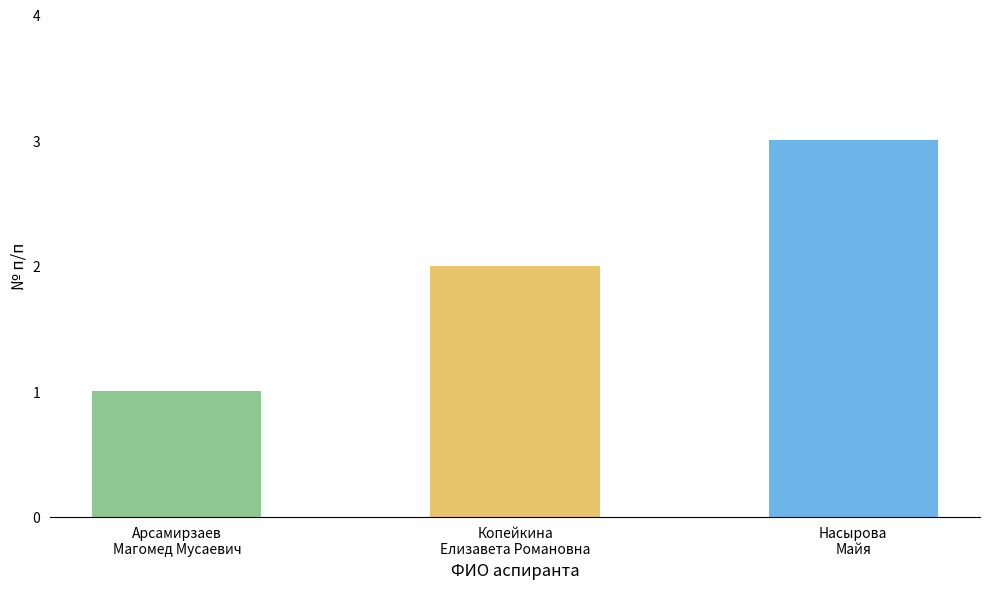

Approximately how many times larger is the value at Насырова
Майя compared to Копейкина
Елизавета Романовна?

1.5